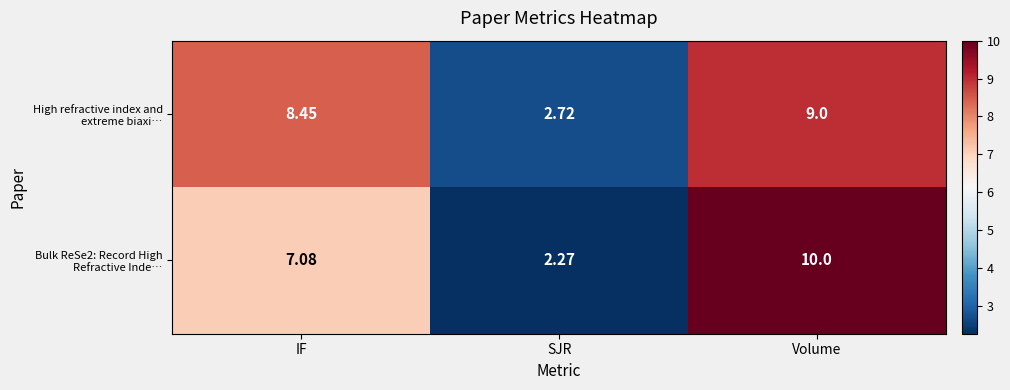

Count the number of data series in this chart.

2